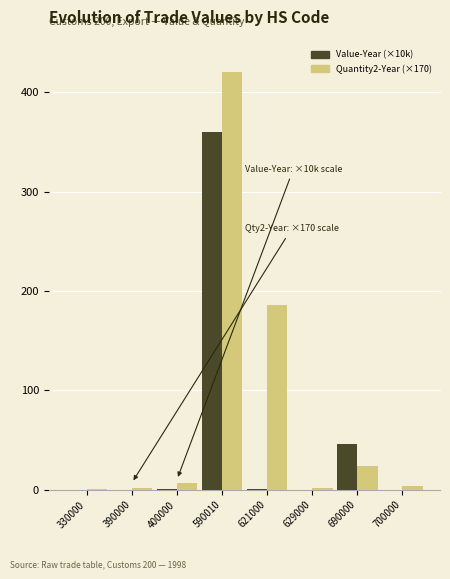

What is the total value across all series at 390000?

2.3